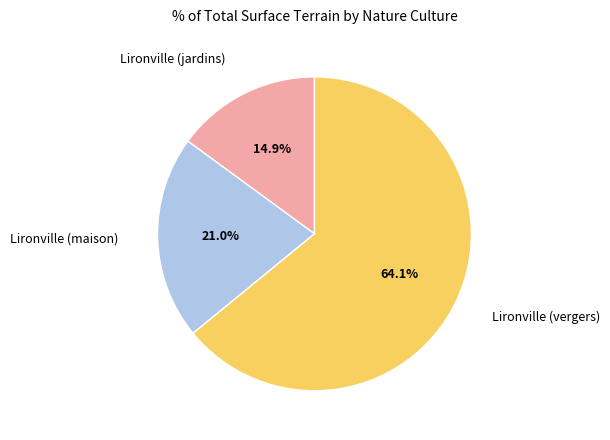

How many slices are in this pie chart?

3